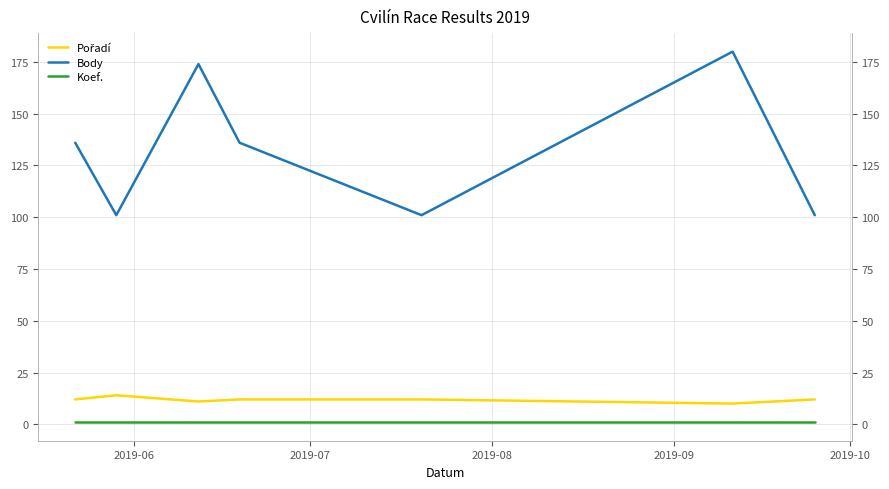

Does the chart have visible grid lines?

Yes